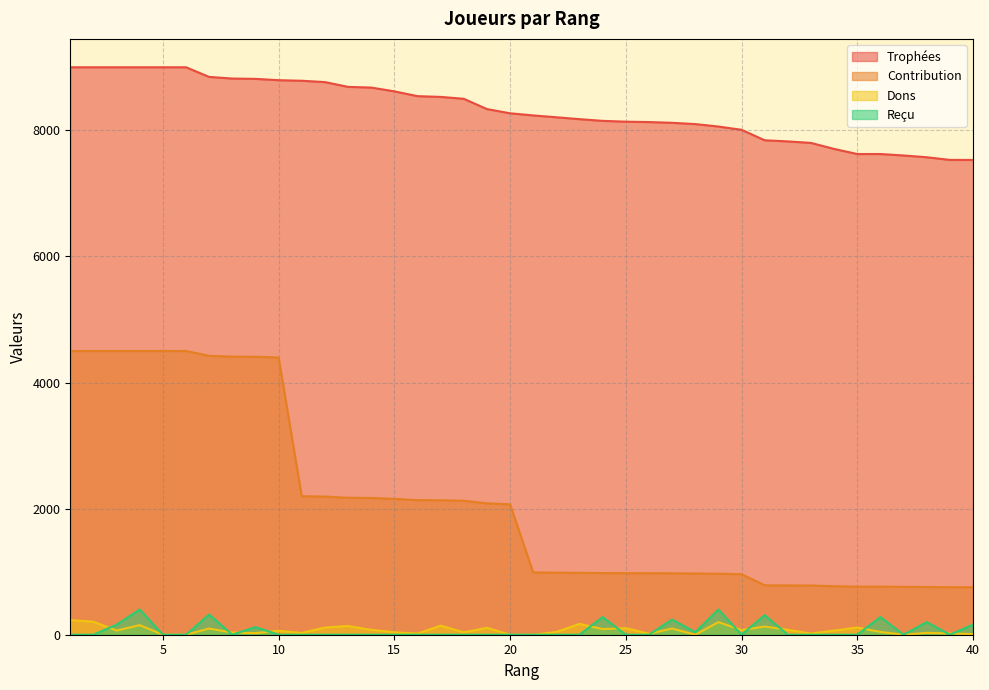

At which category is the sum across all series the highest?

4